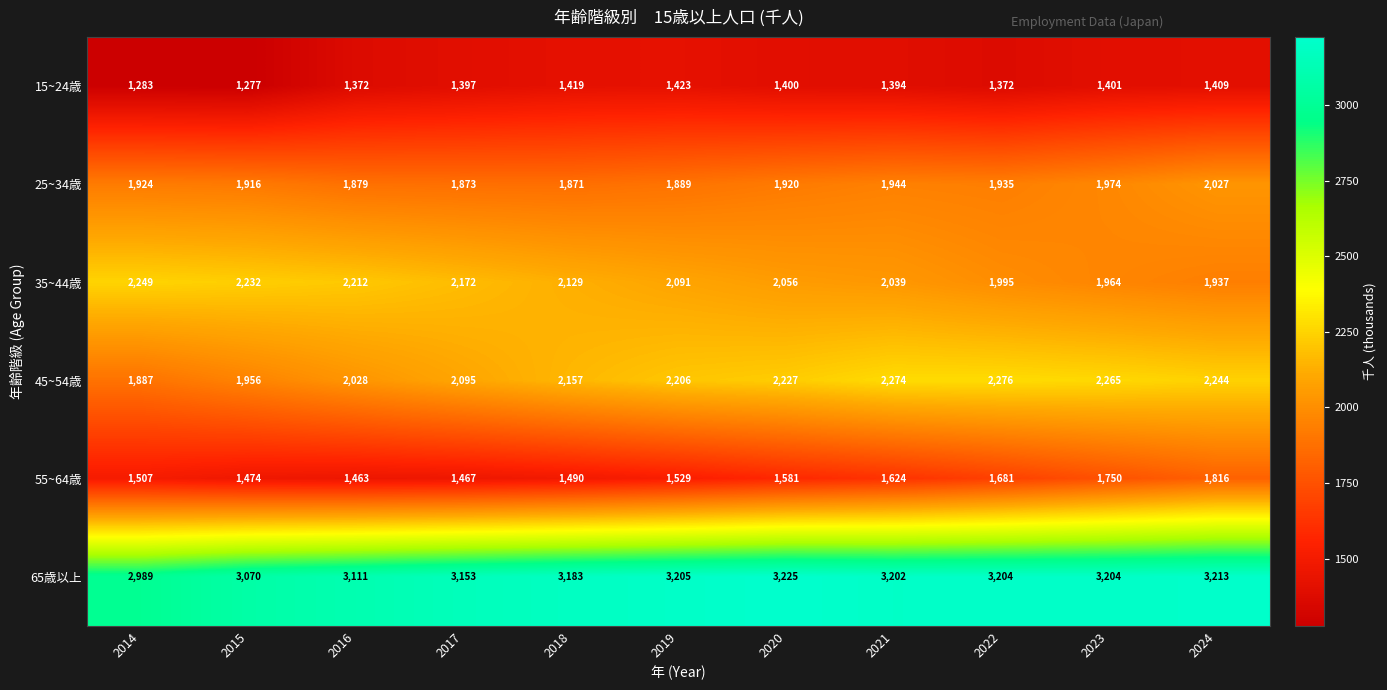

What is the total value across all series at 2016?

12065